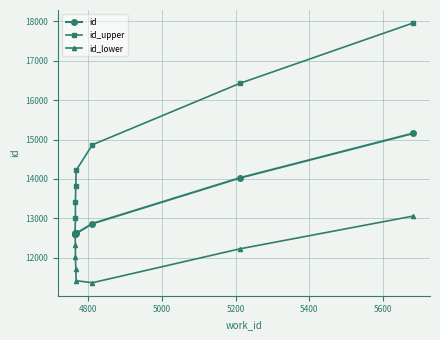

How many series are shown in this chart?

3